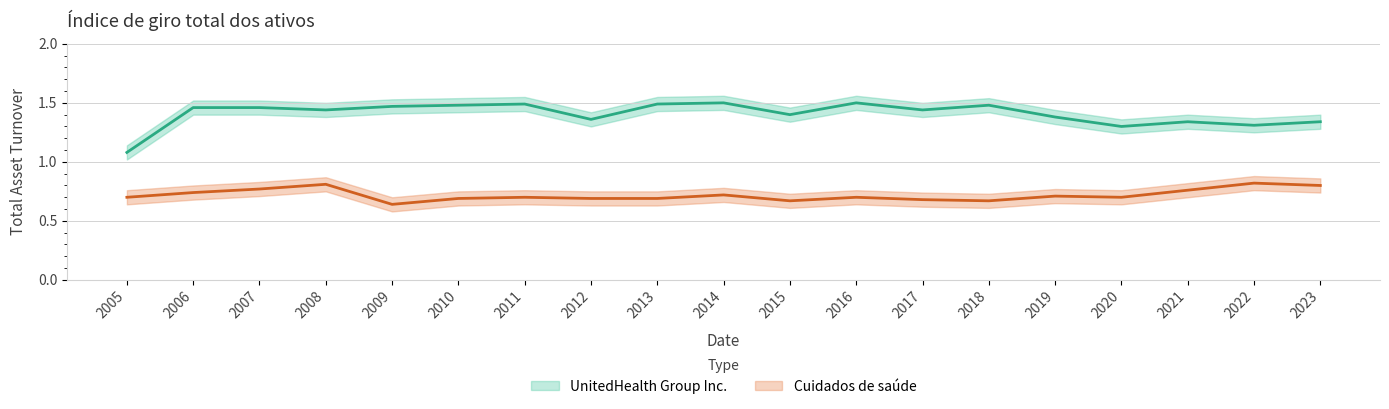

Which series has the largest range (max minus min)?

UnitedHealth Group Inc.